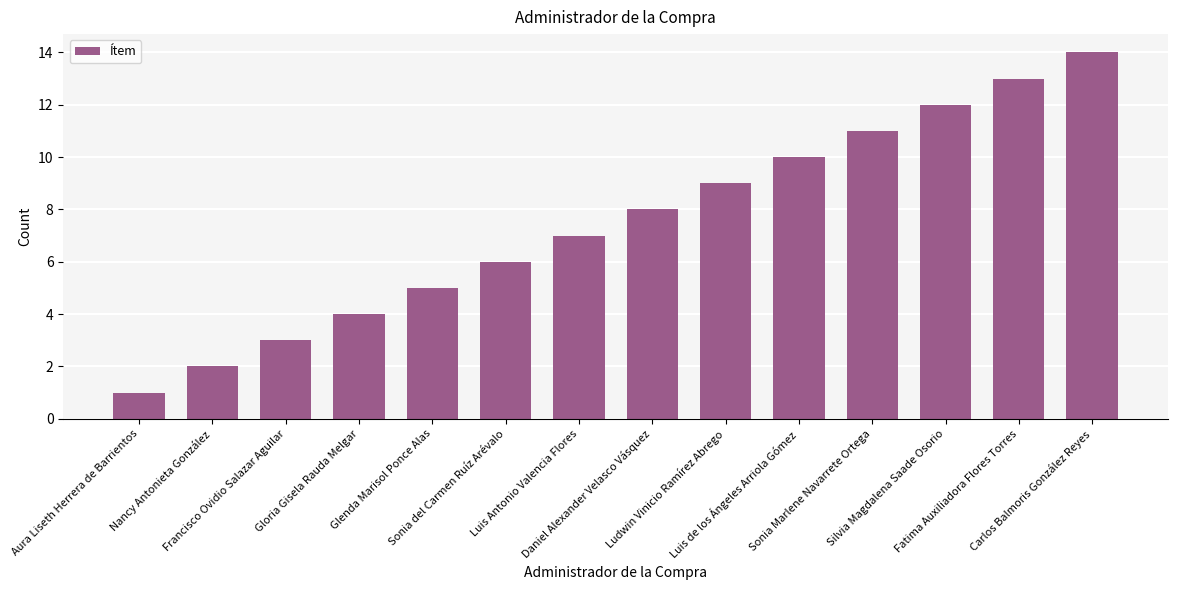

True or false: the data shows 3 at Glenda Marisol Ponce Alas.

False